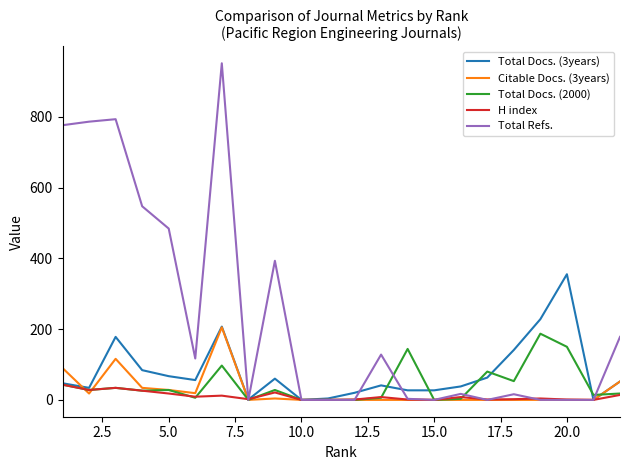

Which series has the largest total across all categories?

Total Refs.